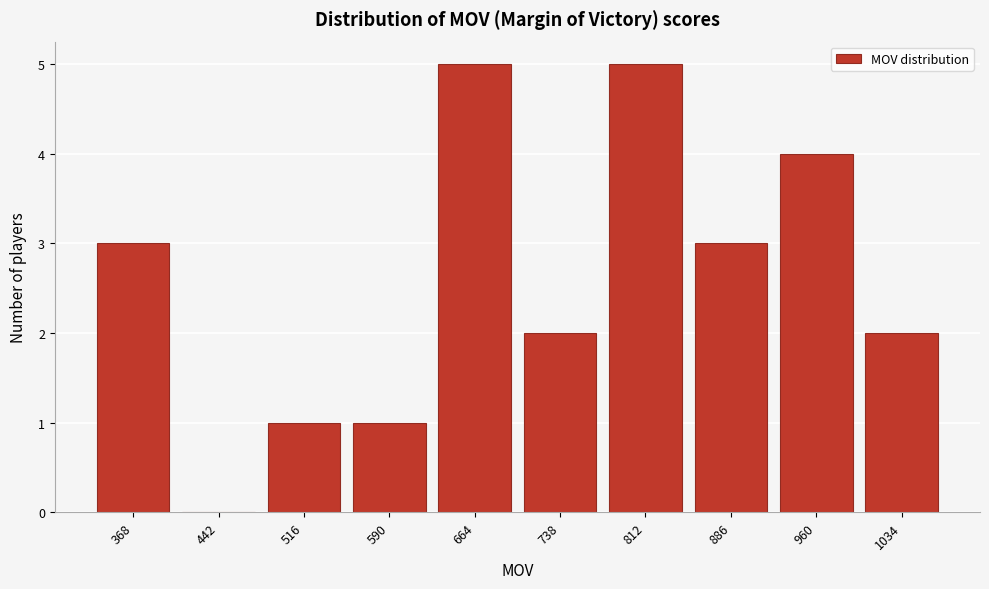

How tall is the bar that spans 780 to 850 on the x-axis? Neither the bar edges nor the heights are printed on the chart, so give them approximately, as read against the axes.

5